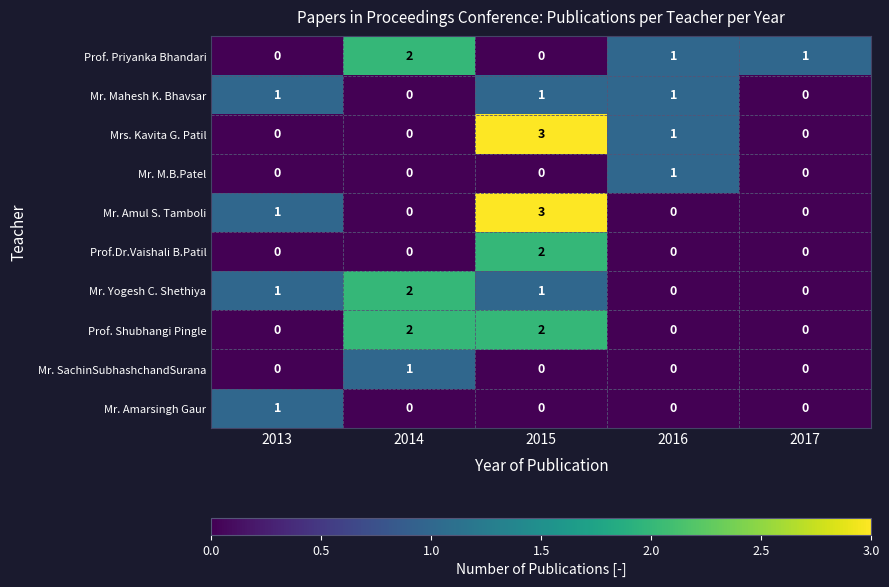

What is the total value across all series at 2015?

12